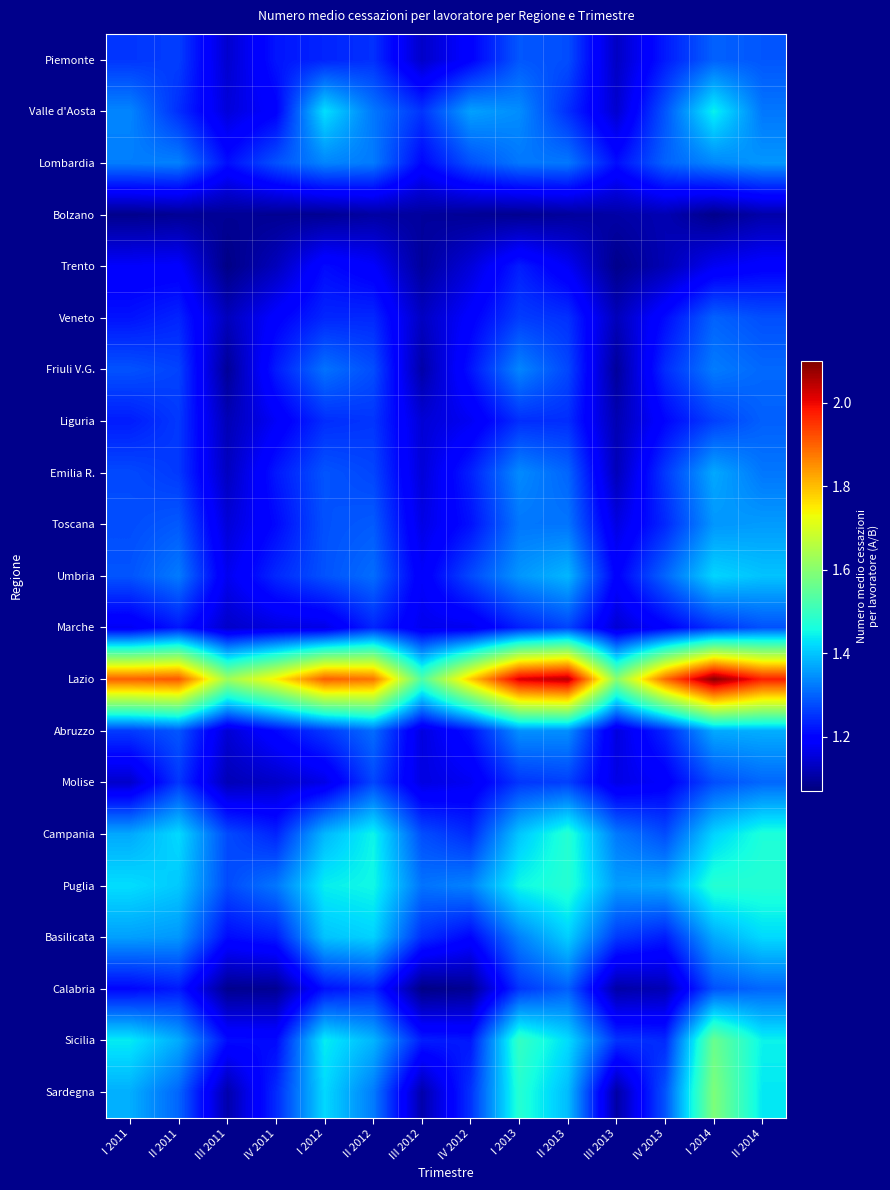

Rank the series at IV 2012 from highest to lowest value.

Lazio, Valle d'Aosta, Puglia, Lombardia, Umbria, Sardegna, Campania, Emilia R., Sicilia, Friuli V.G., Abruzzo, Toscana, Basilicata, Piemonte, Veneto, Liguria, Molise, Marche, Trento, Bolzano, Calabria